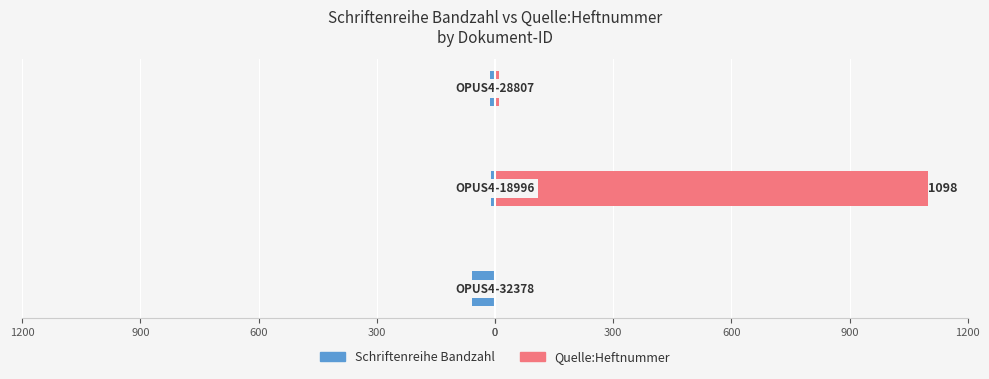

What is the difference between the maximum and second lowest values in the Schriftenreihe Bandzahl series?

3